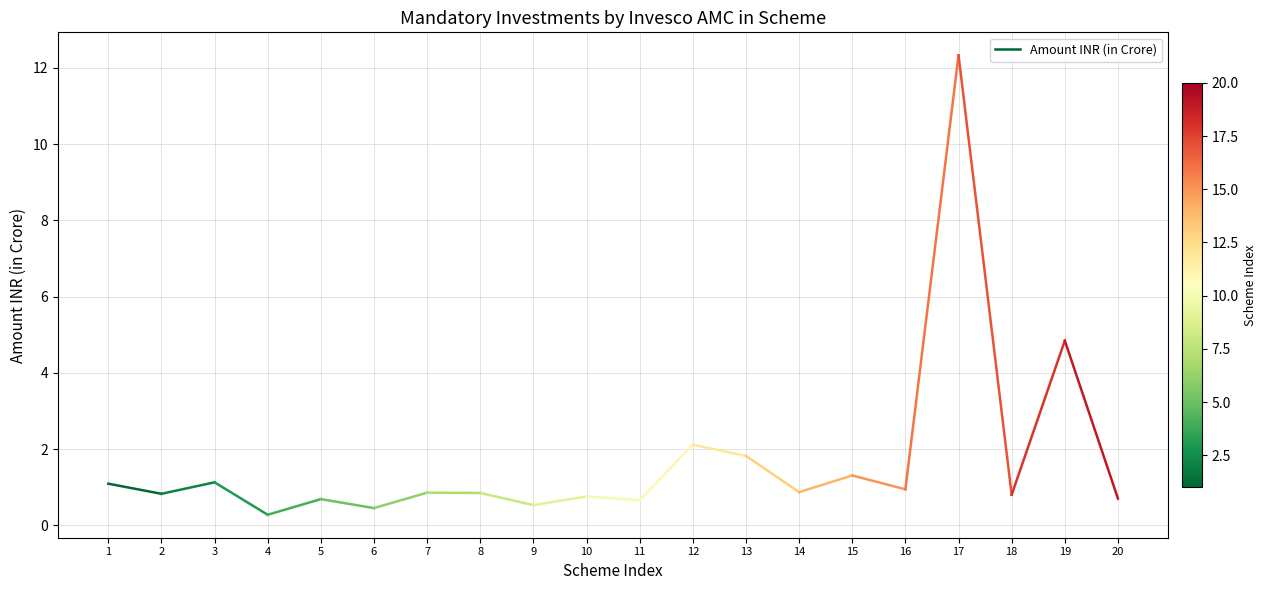

Reading right to left, extract all data points from this chart.

0.7	4.8	0.8	12.3	0.9	1.3	0.9	1.8	2.1	0.7	0.8	0.5	0.9	0.9	0.5	0.7	0.3	1.1	0.8	1.1